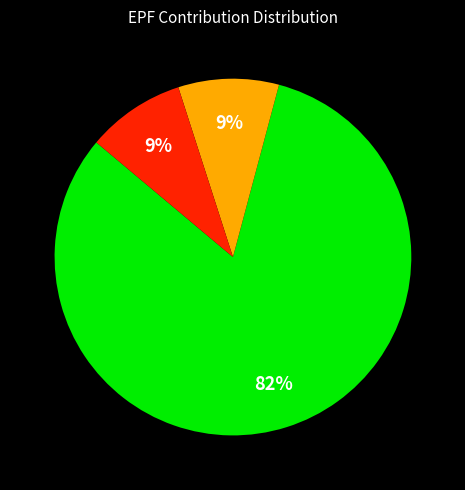

Does any single category account for the majority?

Yes